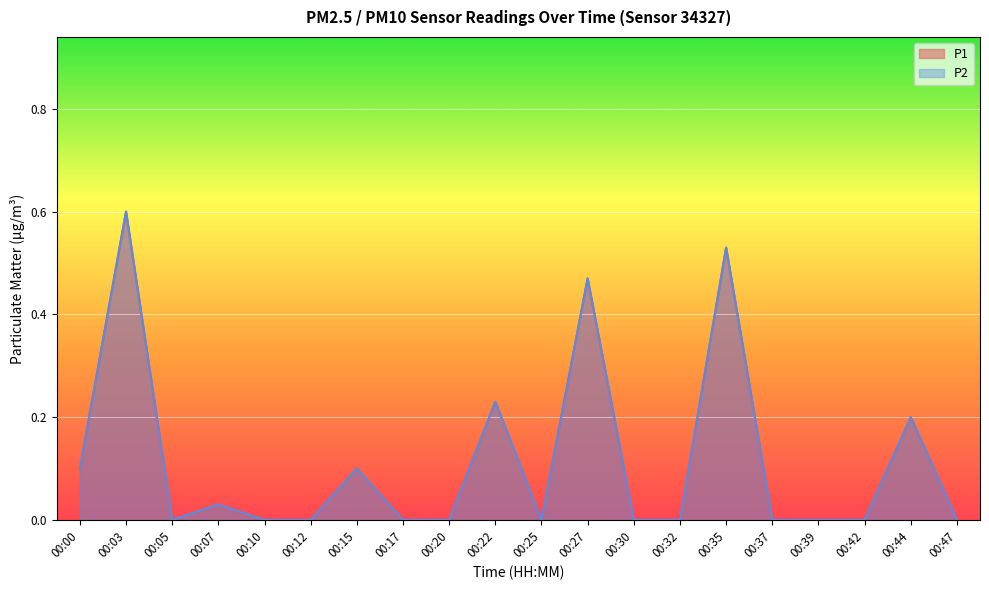

At which category does P2 reach its first local peak?

00:03